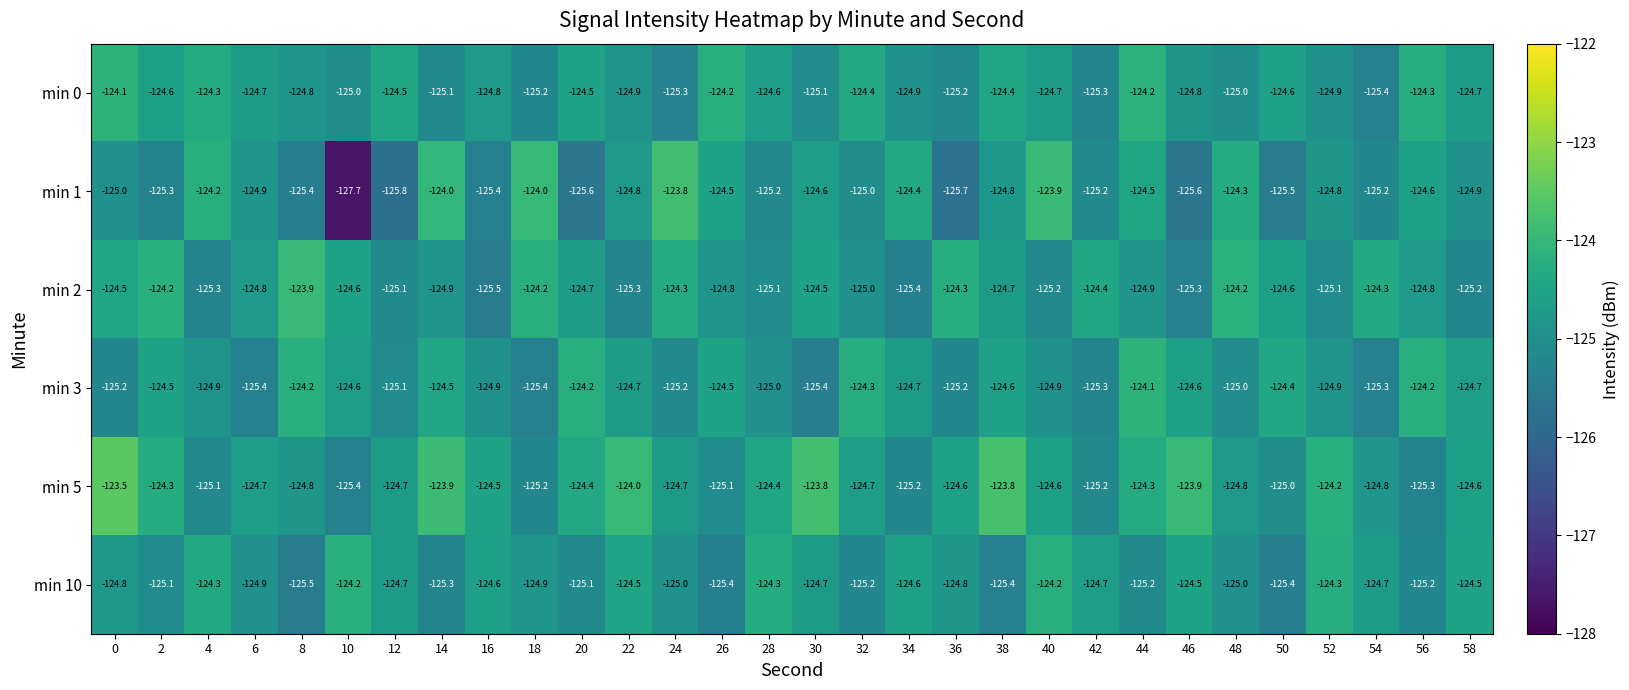

What value does the min 5 series have at 2?

-124.3